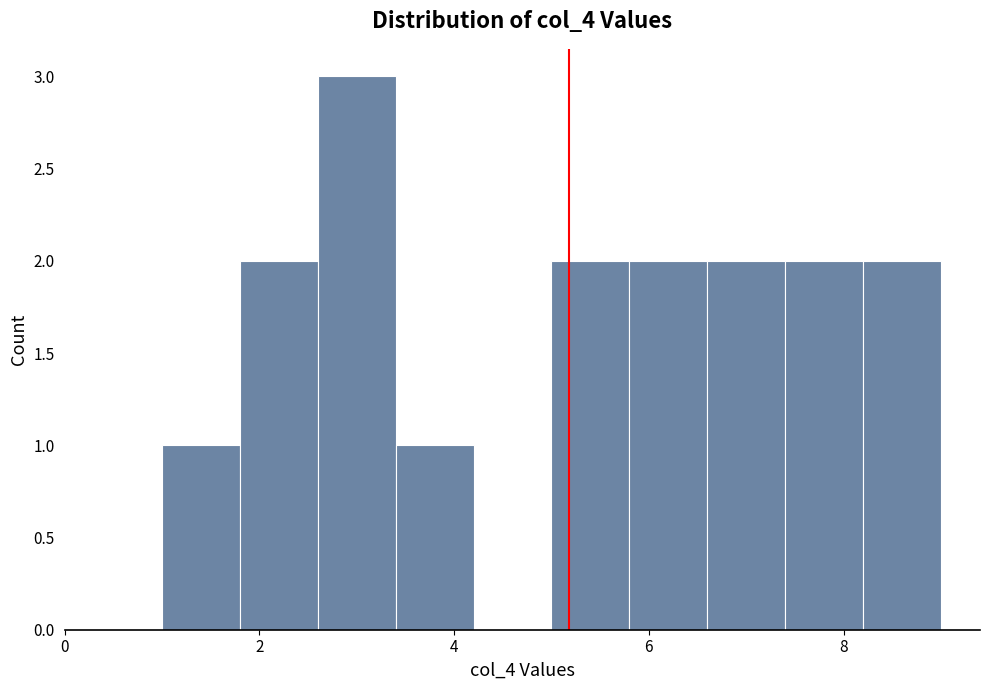

Over which range of the x-axis is the bar tallest?

2.6 to 3.4